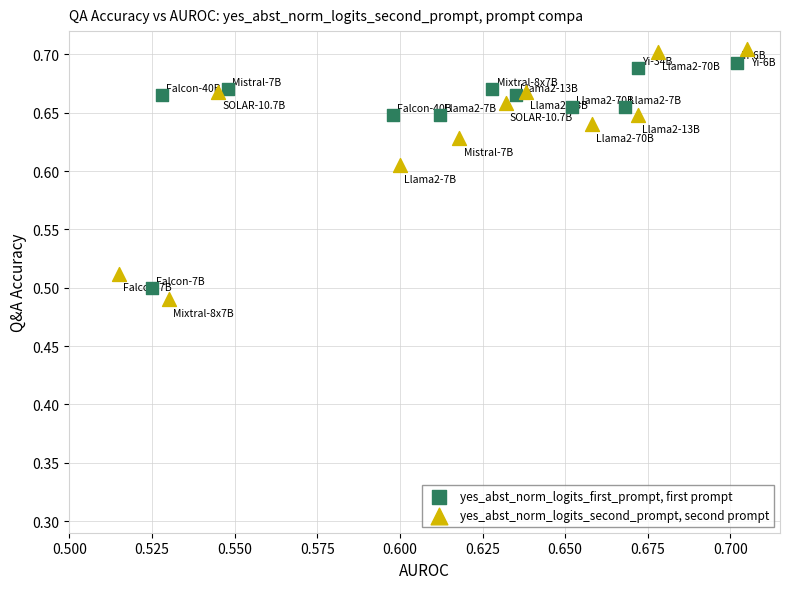

What are all the series names shown in the legend?

yes_abst_norm_logits_first_prompt, first prompt, yes_abst_norm_logits_second_prompt, second prompt